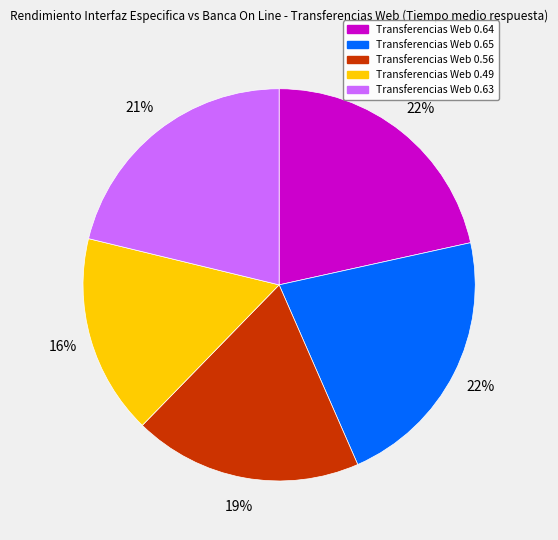

To the nearest percent, what percentage of the pie is Transferencias Web 0.49?

16%